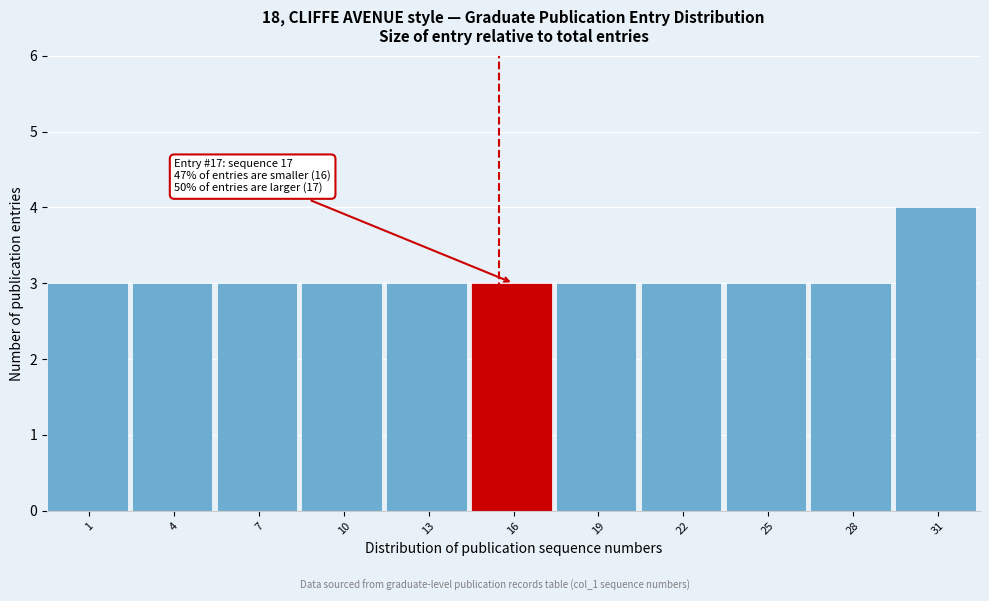

Reading left to right, transcribe all the data shown in this chart.

3	3	3	3	3	3	3	3	3	3	4